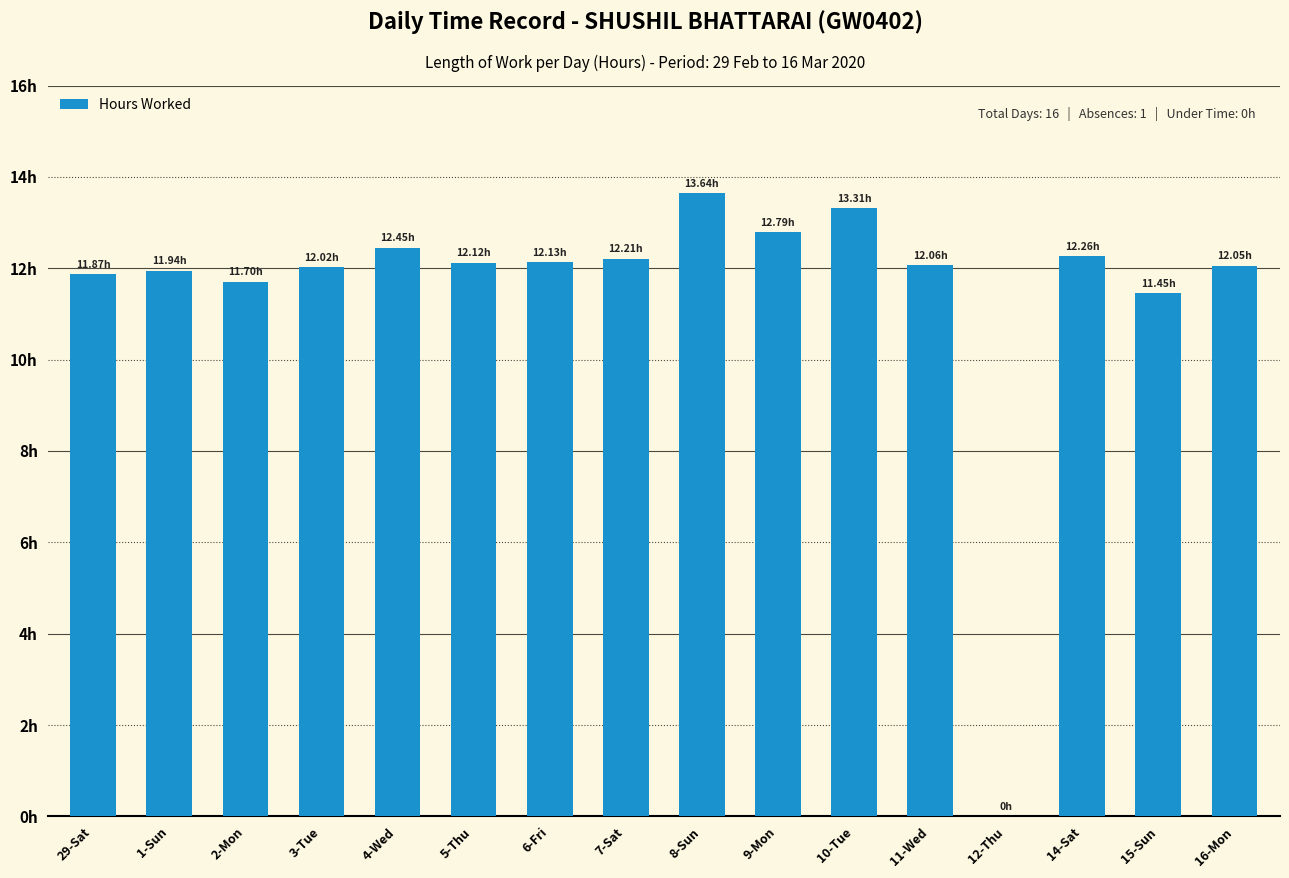

Which category has the lowest value across all series?

12-Thu